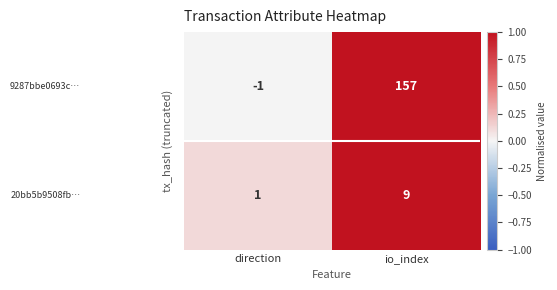

At which category is the sum across all series the highest?

io_index